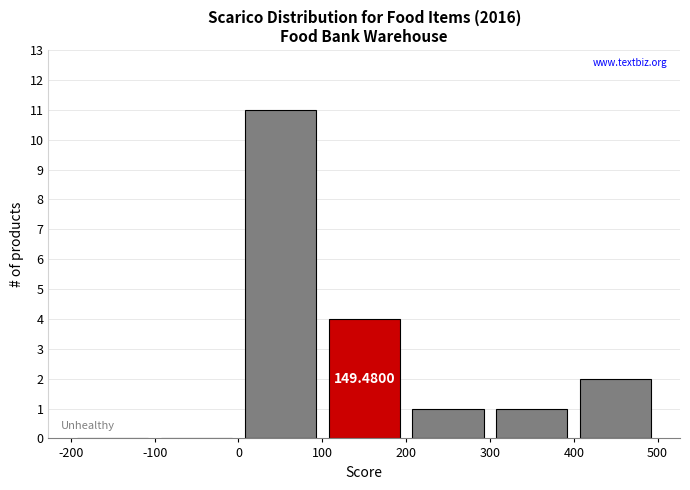

Which range on the x-axis has the tallest bar?

0 to 100